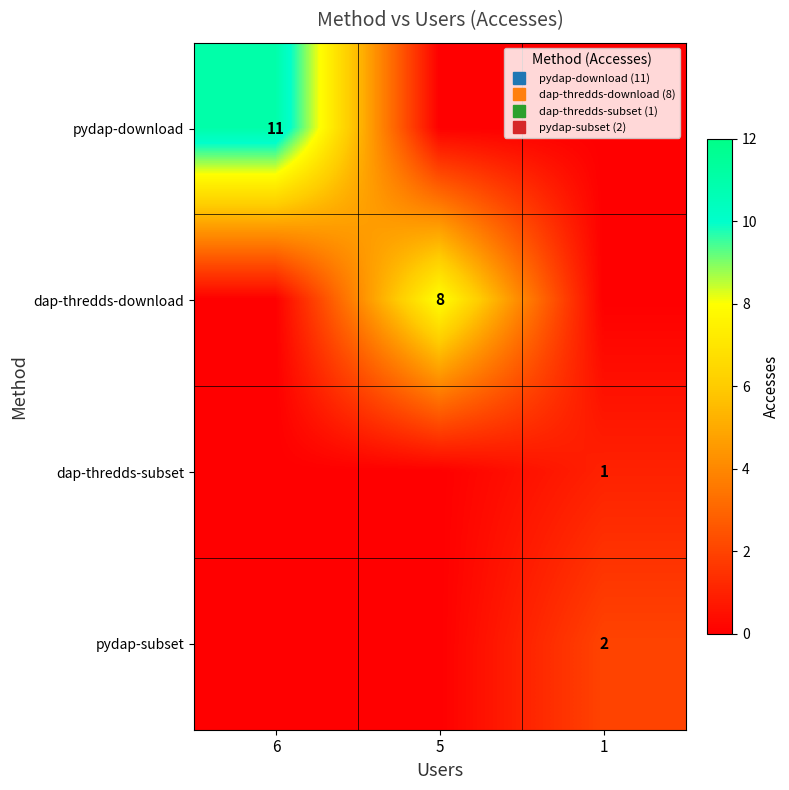

Between 1 and 6, which is larger?

6